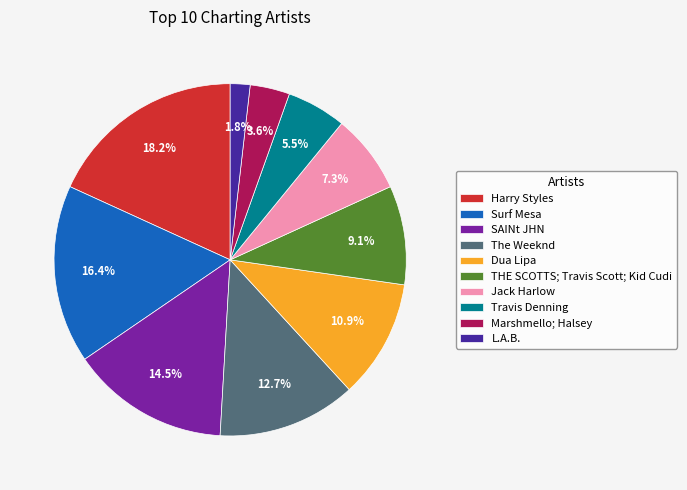

What is the largest slice in the pie chart?

Harry Styles